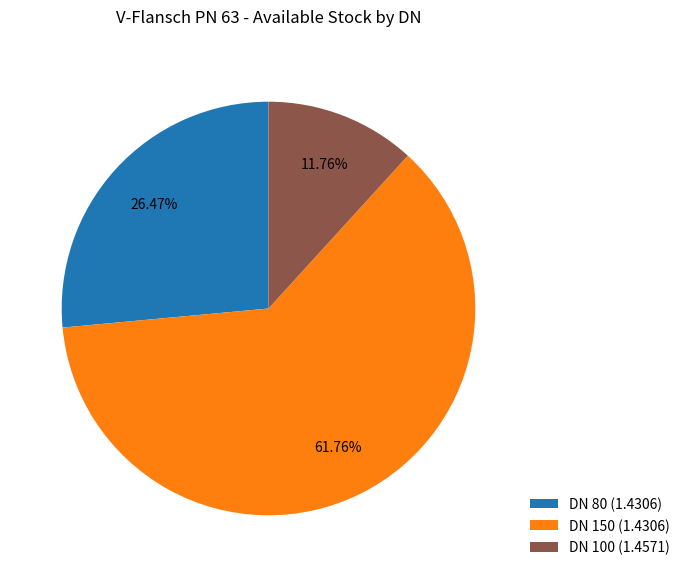

Is it true that DN 150 (1.4306) is 62% of the pie?

True